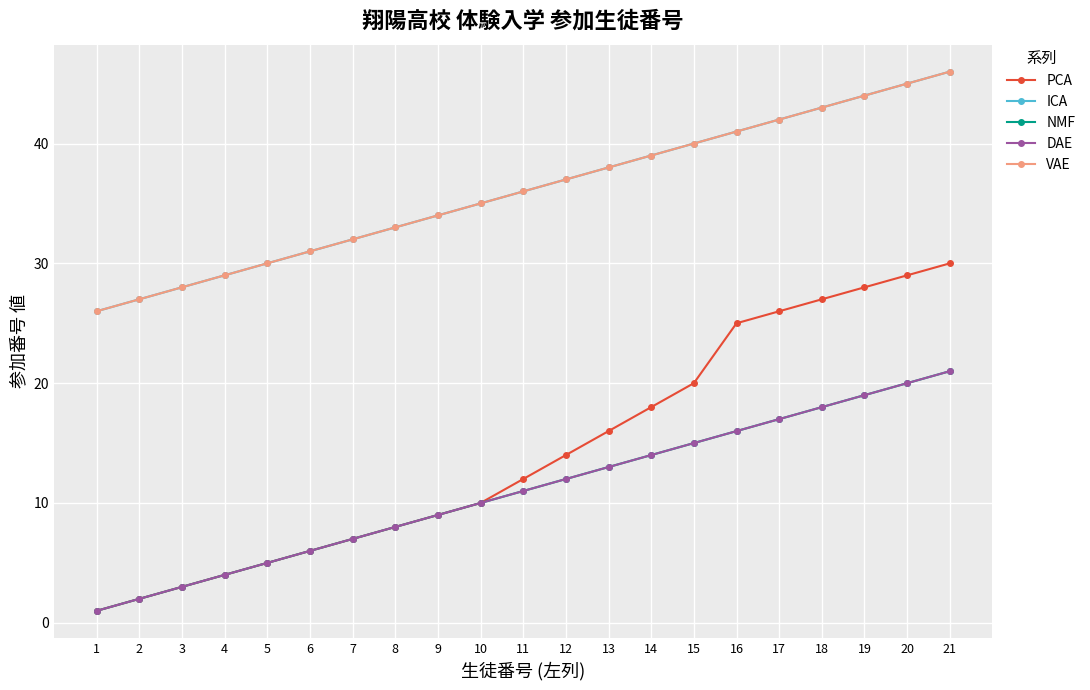

True or false: ICA and NMF cross at least once.

False